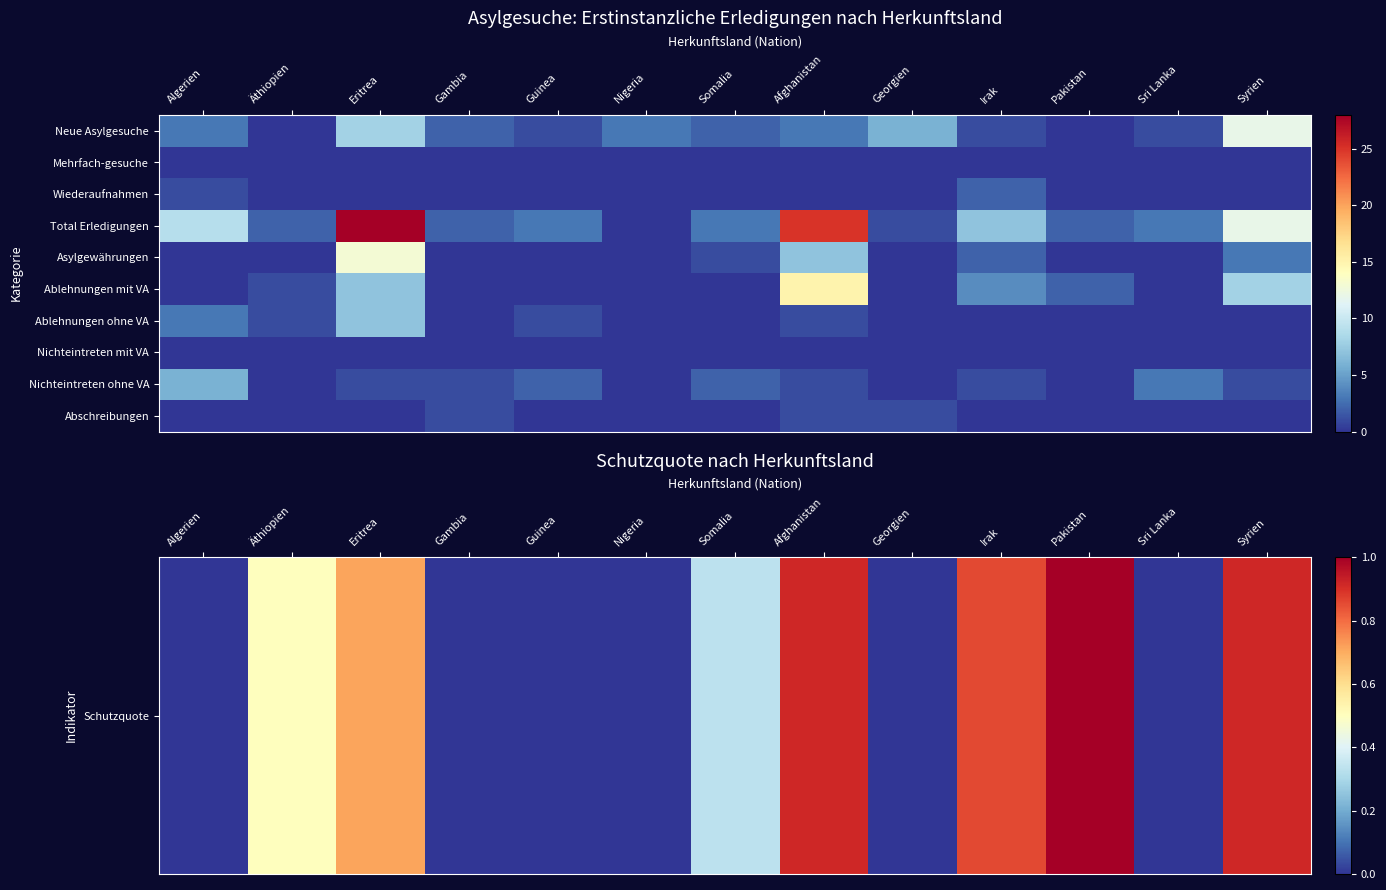

What is the greatest value displayed?

28.0